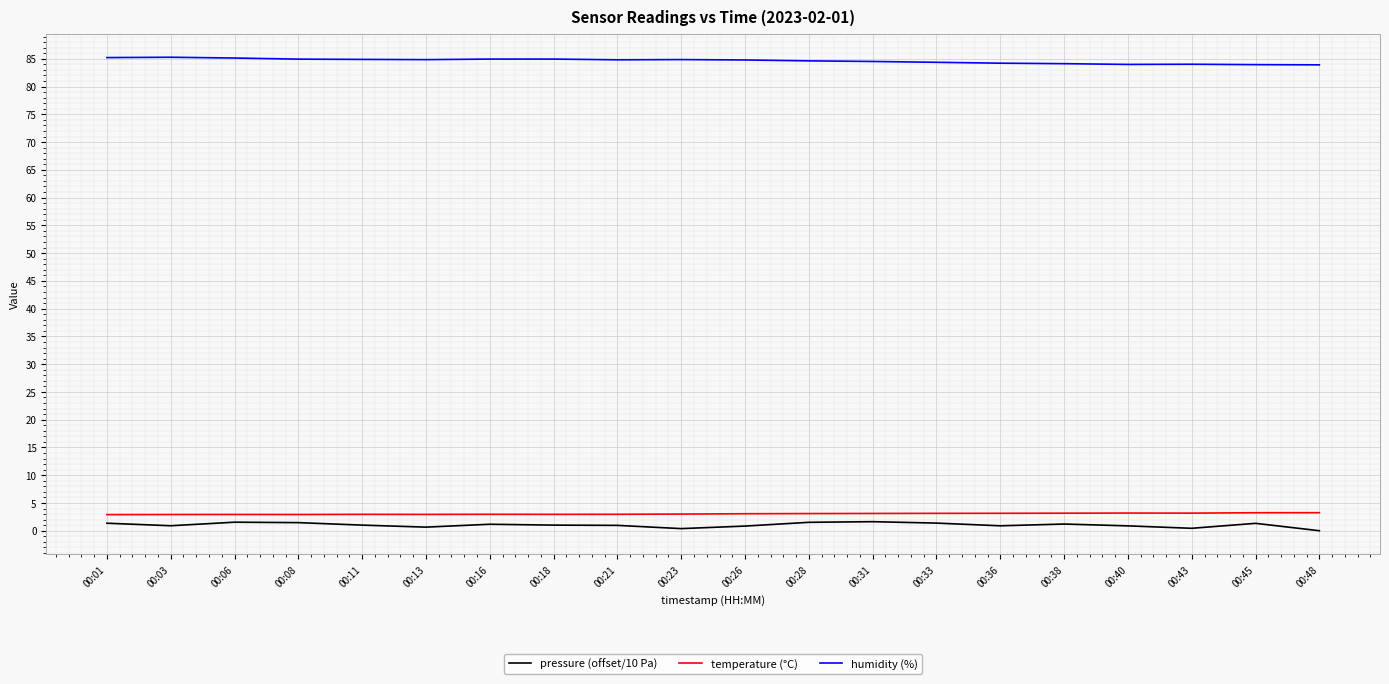

True or false: humidity (%) and temperature (°C) intersect in this chart.

False